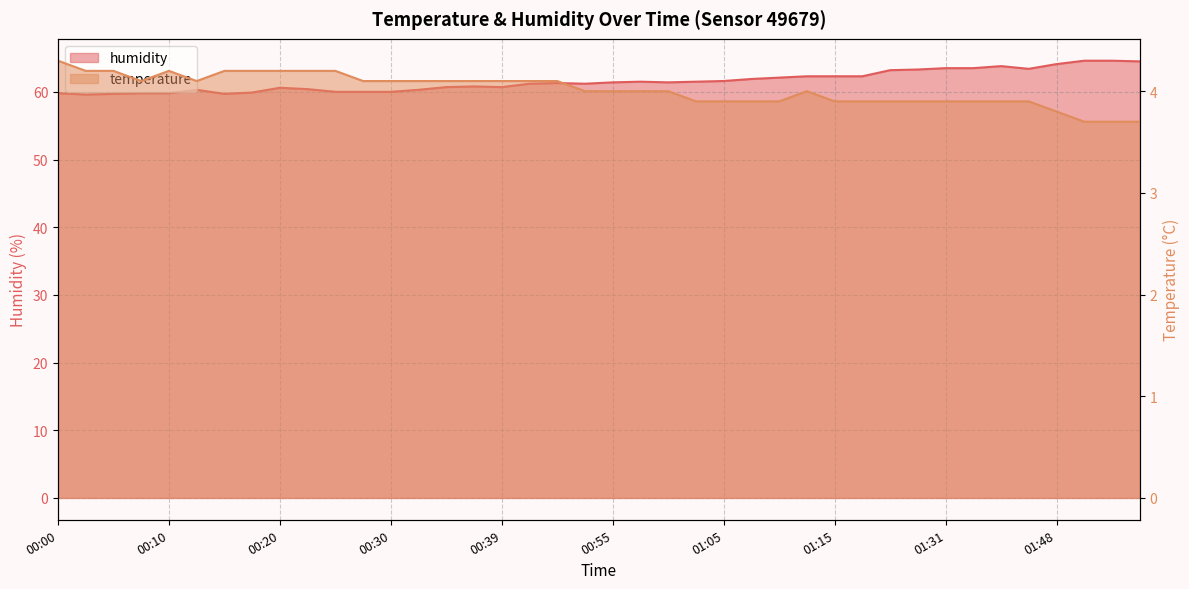

List the labels in order of temperature value, smallest first.

01:53, 01:55, 01:58, 01:48, 01:02, 01:05, 01:08, 01:10, 01:15, 01:18, 01:26, 01:29, 01:31, 01:34, 01:39, 01:45, 00:52, 00:55, 00:57, 01:00, 01:13, 00:07, 00:12, 00:27, 00:30, 00:32, 00:34, 00:37, 00:39, 00:42, 00:47, 00:03, 00:05, 00:10, 00:15, 00:17, 00:20, 00:22, 00:25, 00:00